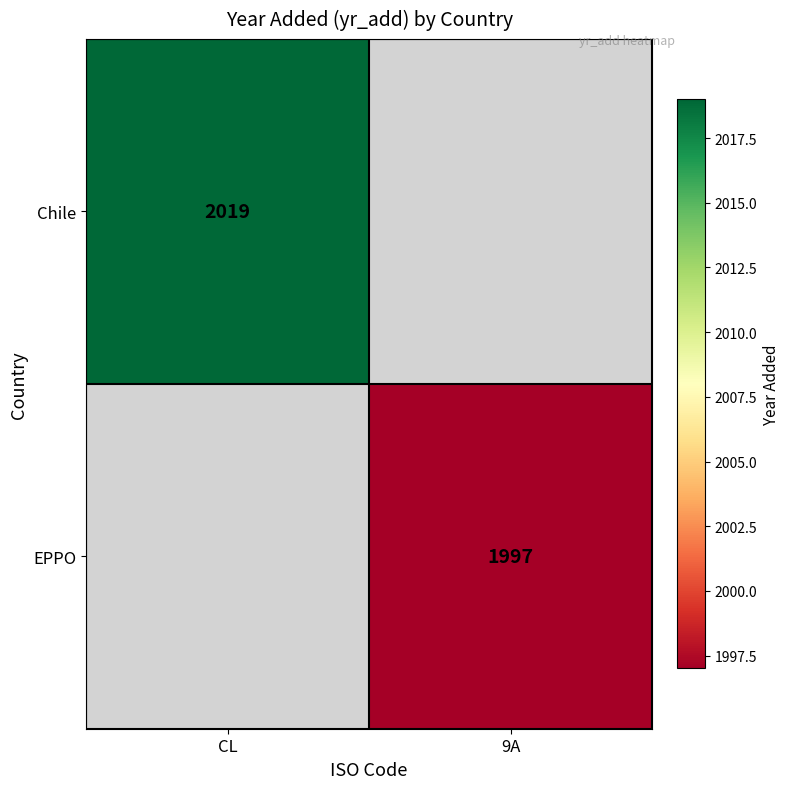

What is the total value across all series at CL?

2019